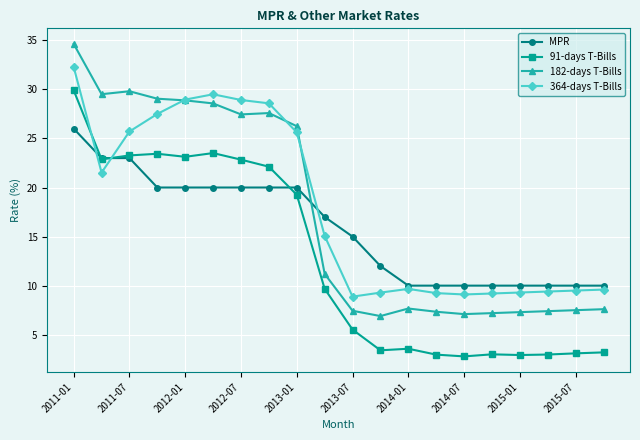

What is the value of the MPR point at the 5th from the left?

20.0